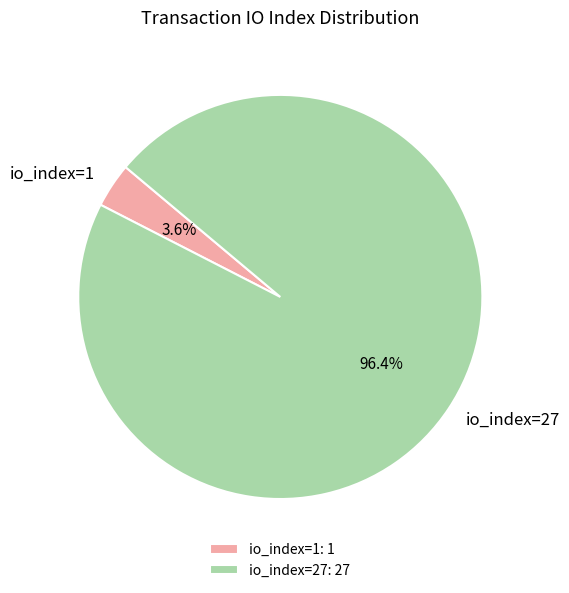

Count the number of slices in the pie.

2